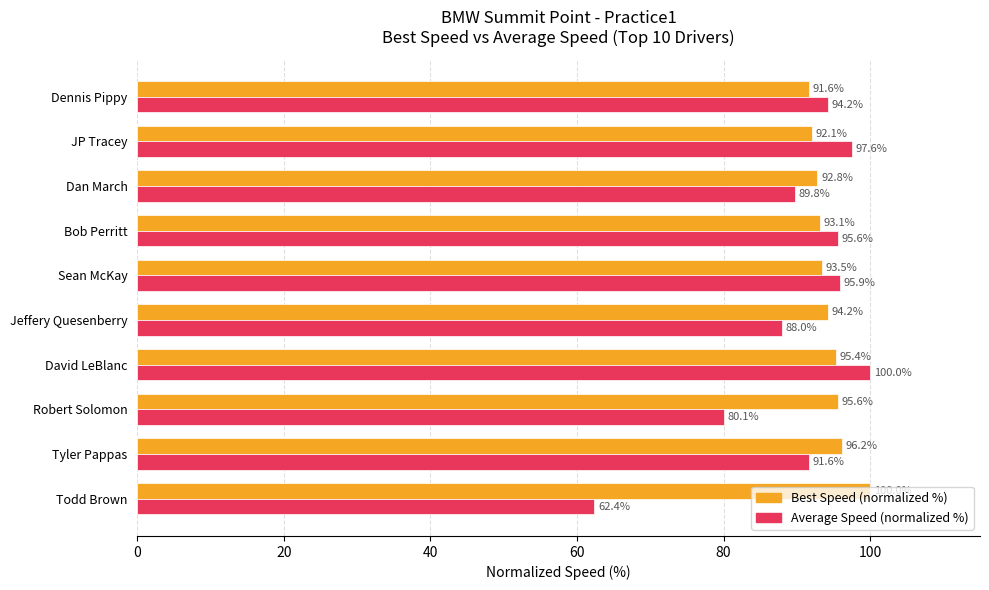

What value does the Average Speed (normalized %) series have at Robert Solomon?

80.1